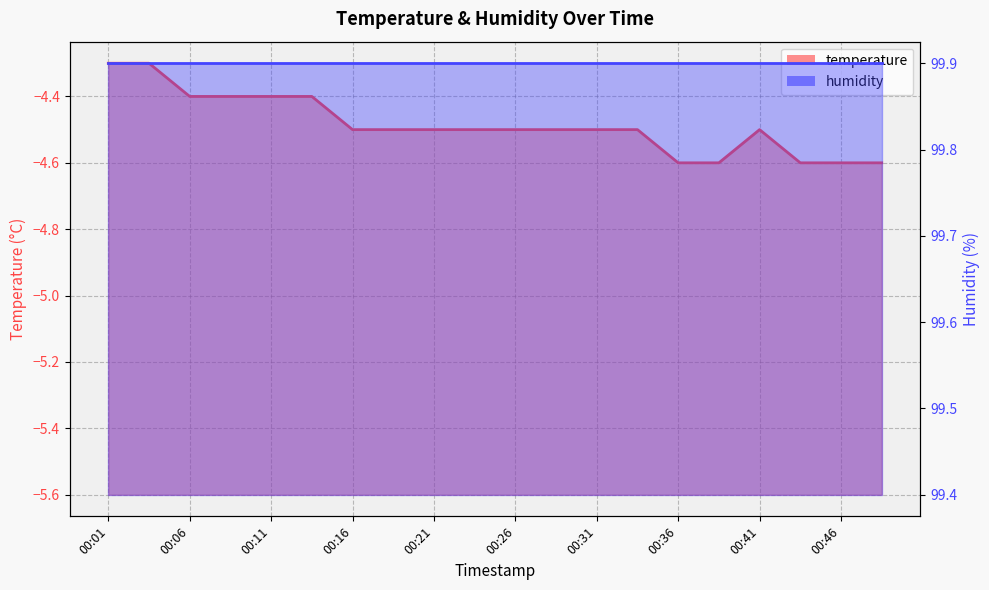

What is the value of the 17th point from the left?

-4.5